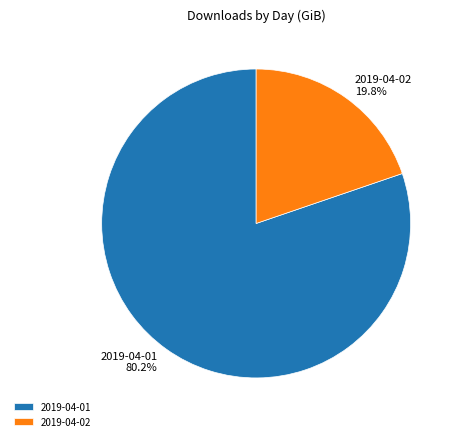

What is the majority slice?

2019-04-01